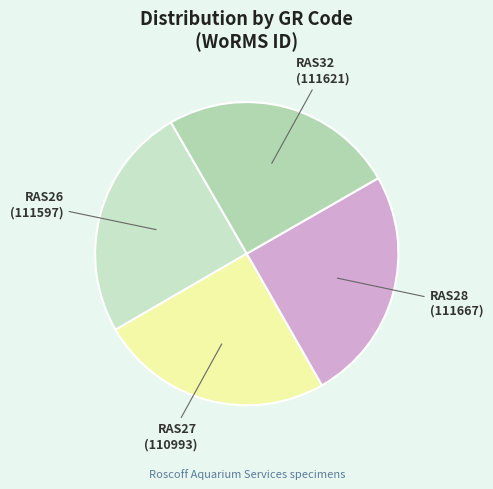

Is there a majority slice in this chart?

No